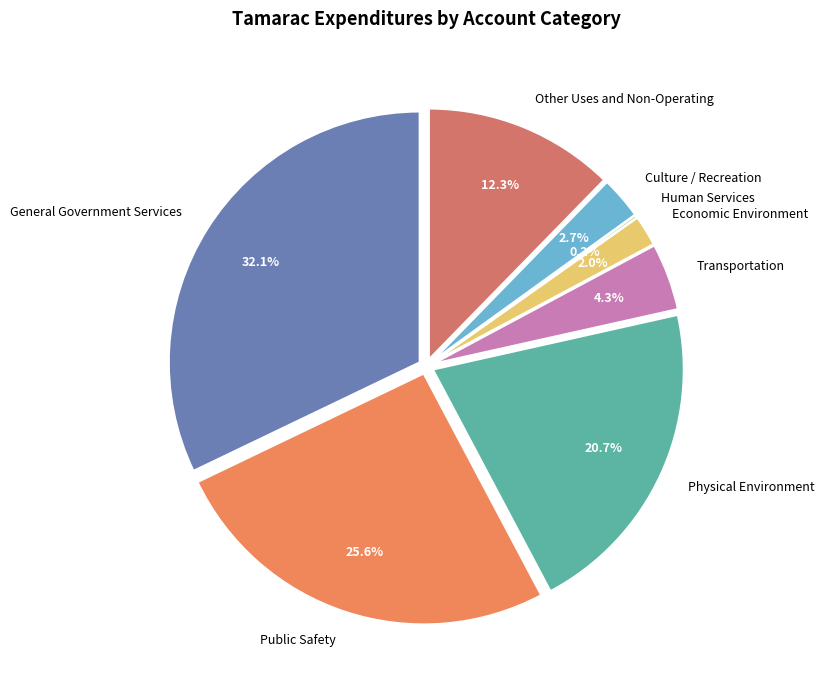

Rank the categories by value from highest to lowest.

General Government Services, Public Safety, Physical Environment, Other Uses and Non-Operating, Transportation, Culture / Recreation, Economic Environment, Human Services